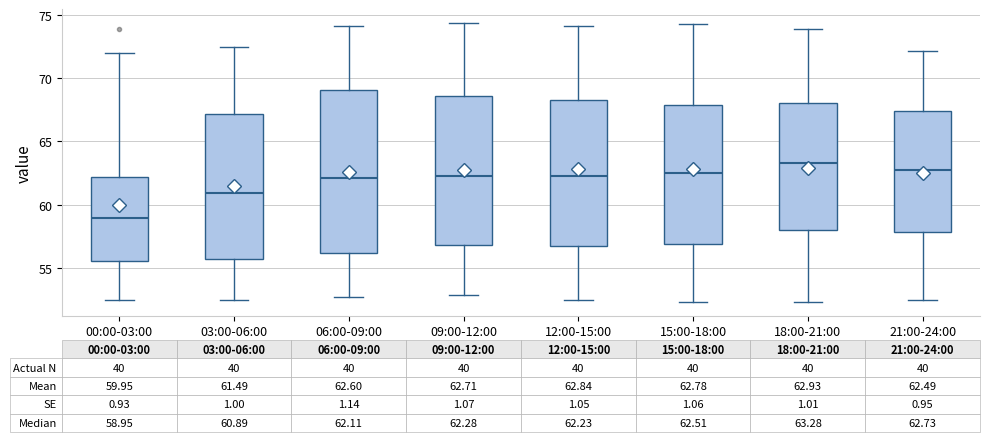

Which box has the highest median line?

18:00-21:00